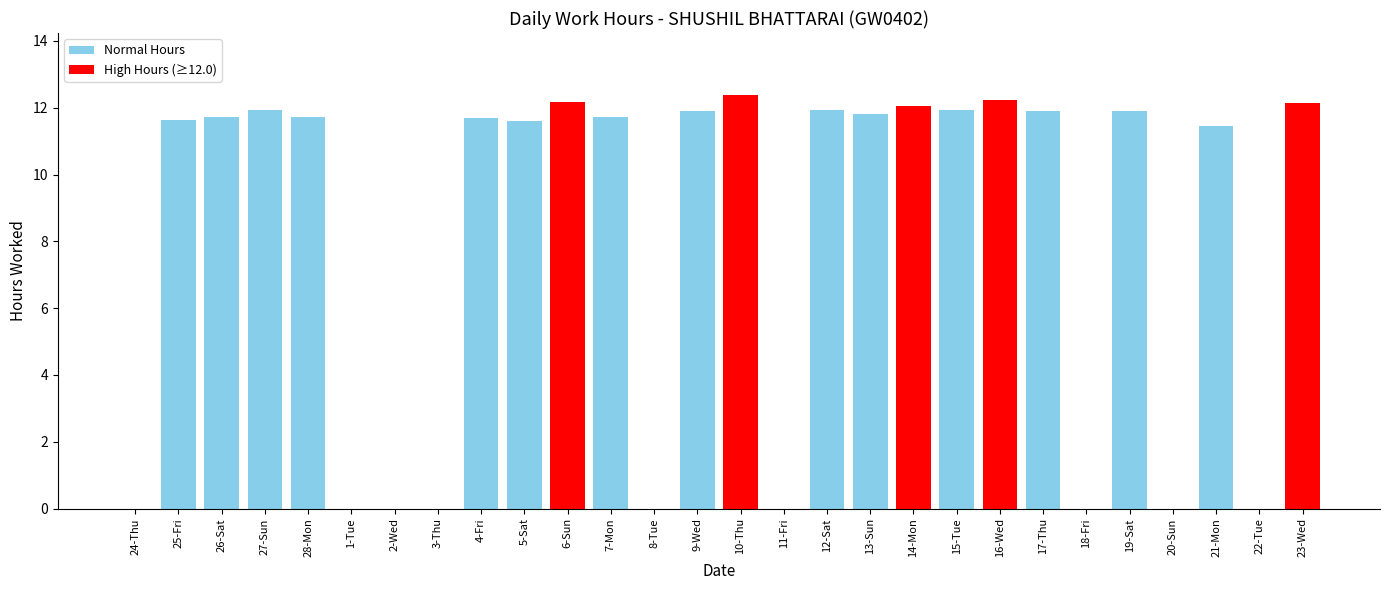

Count the number of values greater than 11.

19